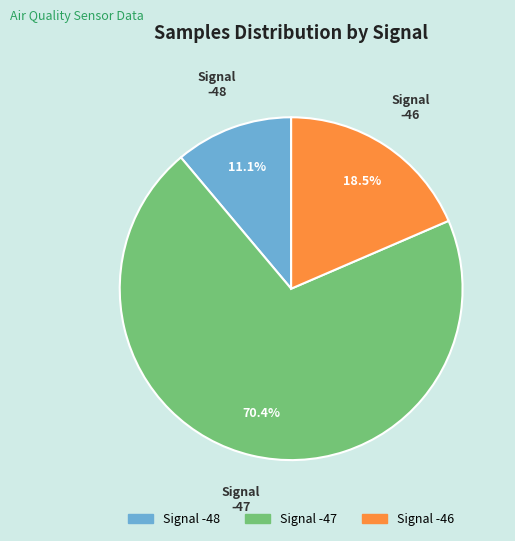

How many slices are in this pie chart?

3